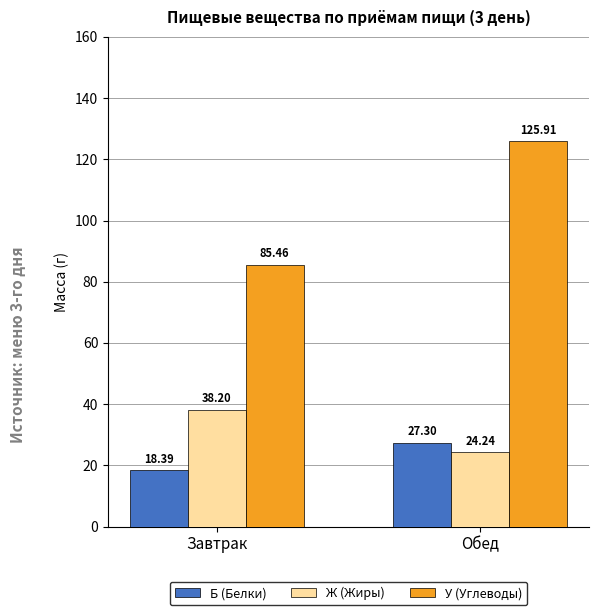

True or false: У (Углеводы) has a value of 125.9 at Обед.

True